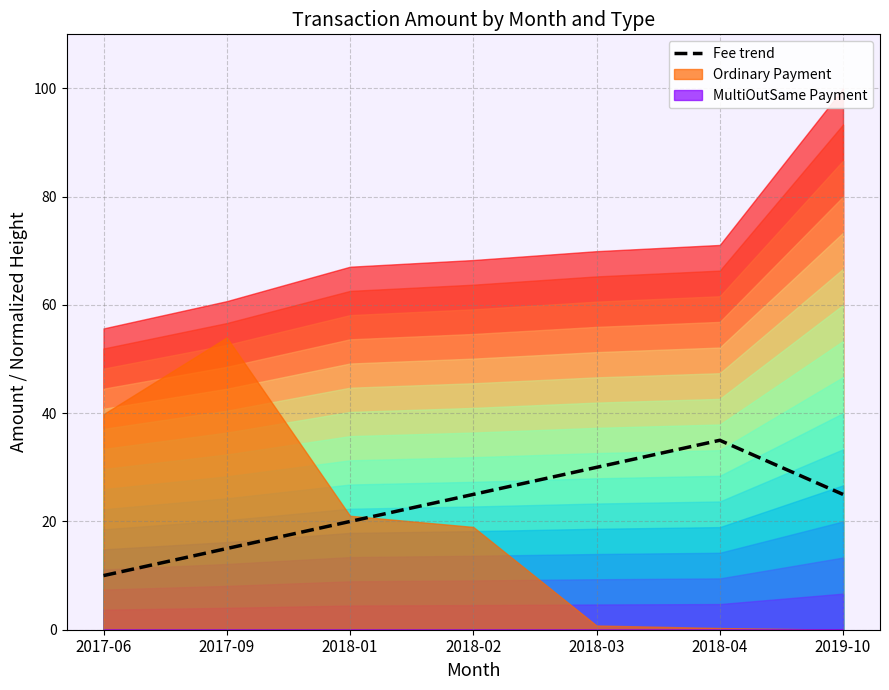

True or false: the data shows 35 at 2018-04.

True